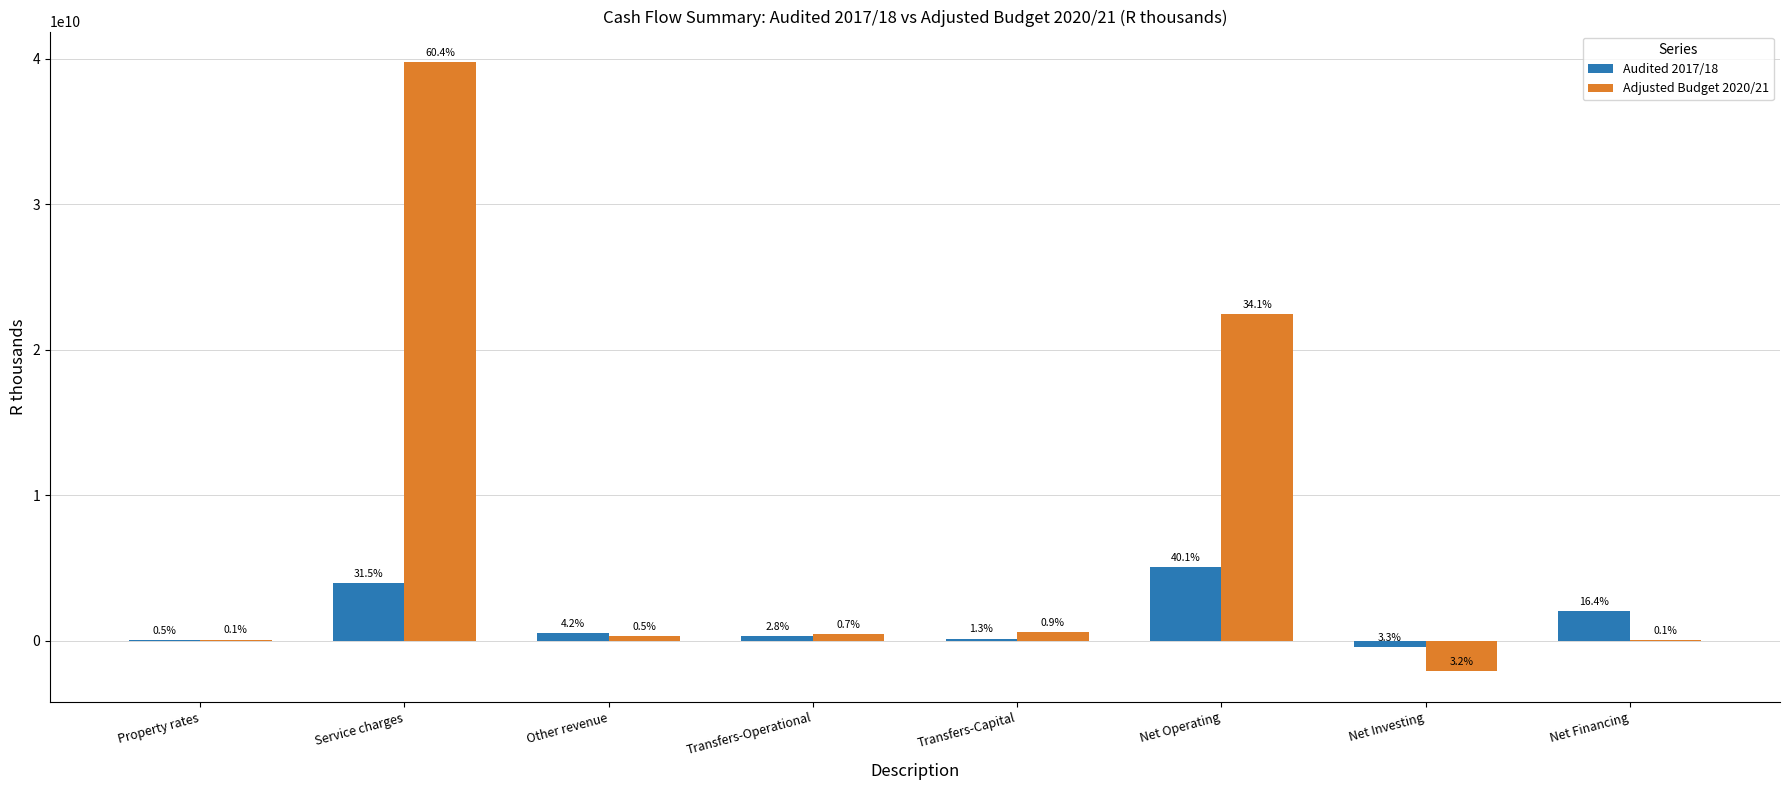

True or false: Adjusted Budget 2020/21 has a value of 26632605 at Property rates.

False